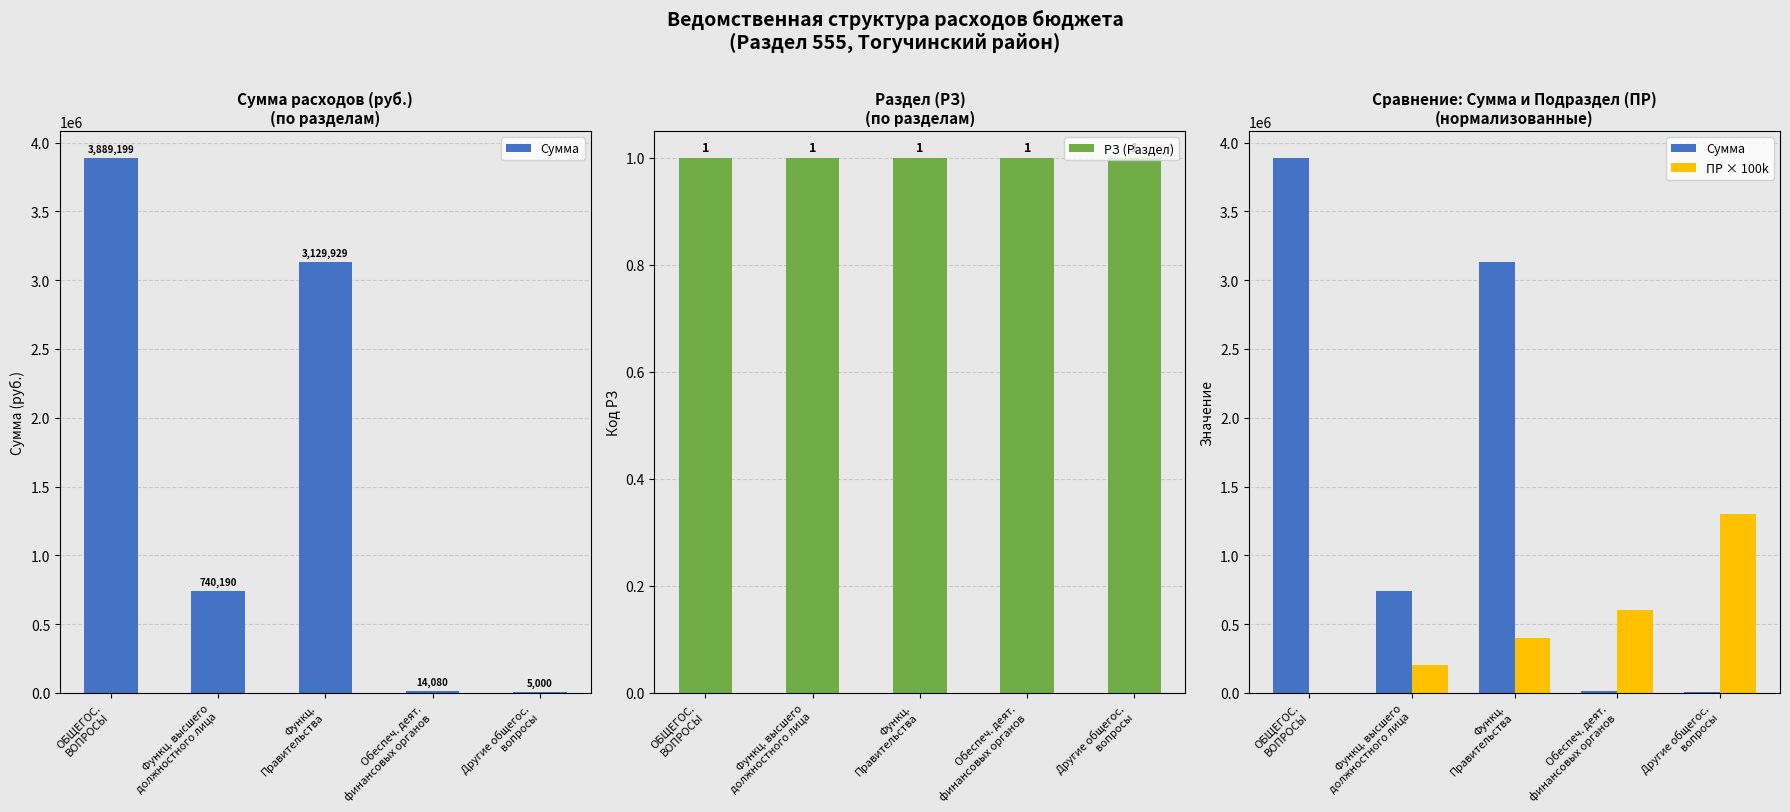

What is the difference between the maximum and minimum values in the ПР × 100k series?

1300000